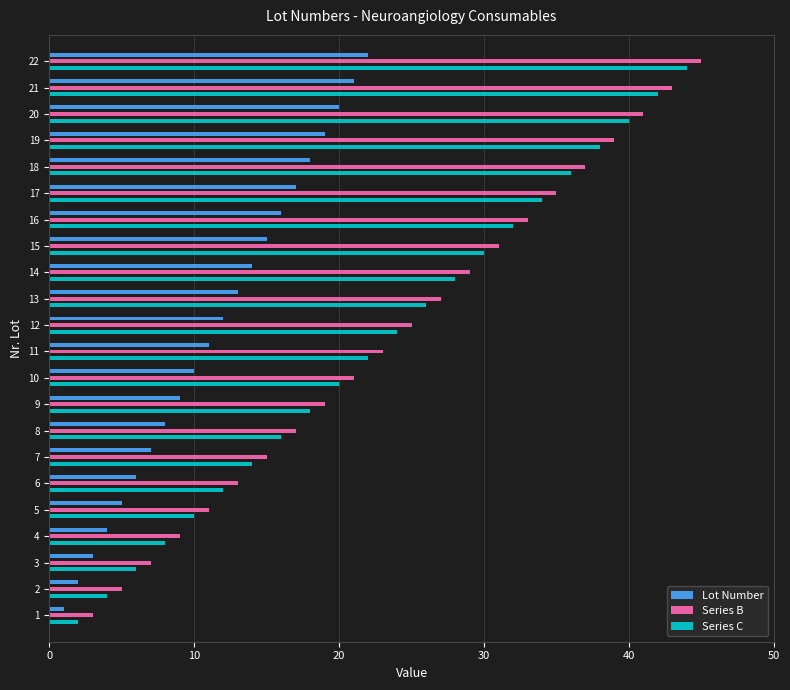

How many data points in Series C are less than 24?

11